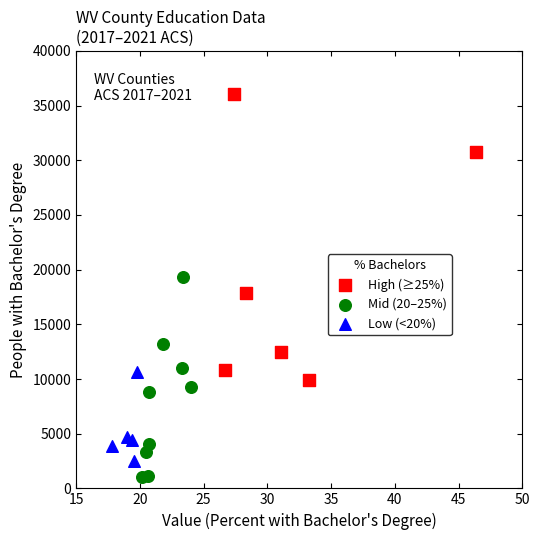

Which series has the widest spread of Y values?

High (≥25%)